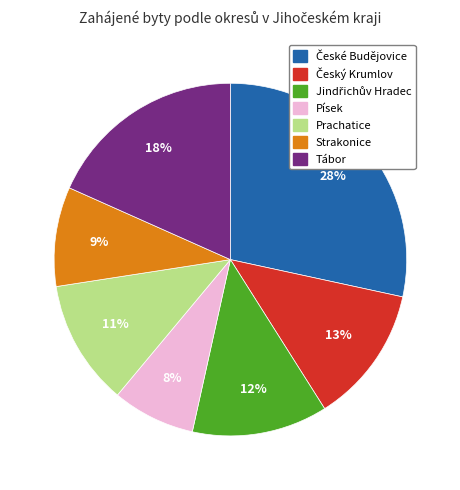

To the nearest percent, what is the average slice percentage?

14%